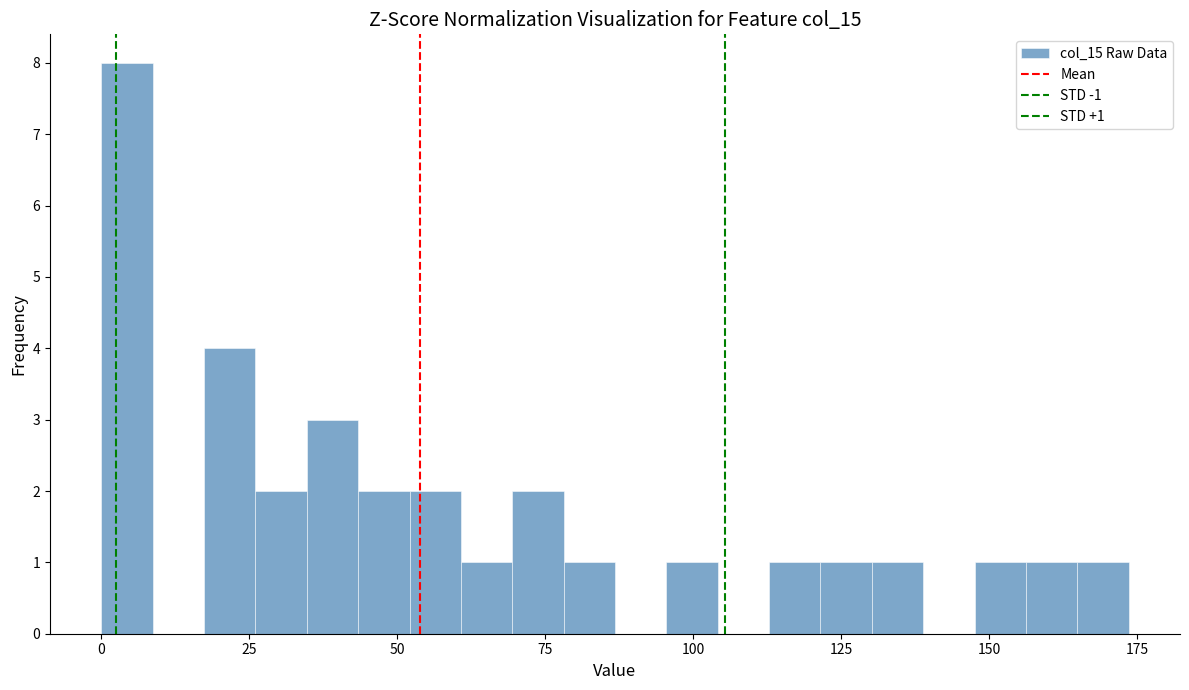

Around what value on the x-axis is the tallest bar? Give the approximate position of its centre, as read against the axis.

5